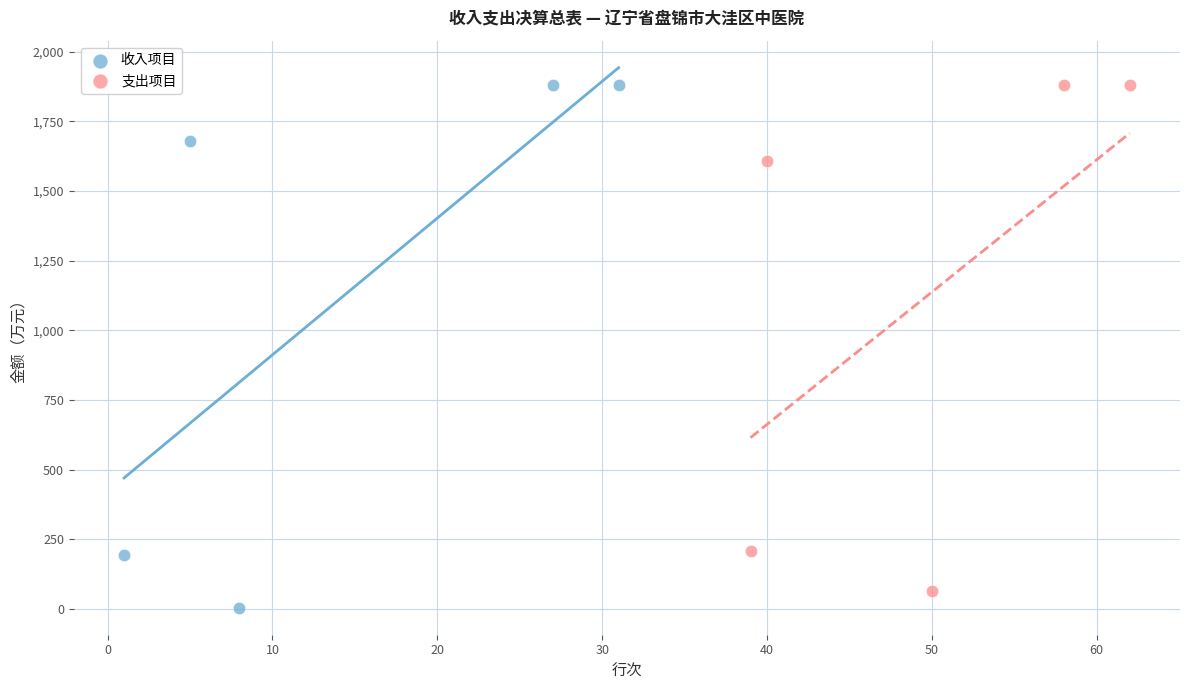

Which series has the largest Y range (max minus min)?

收入项目